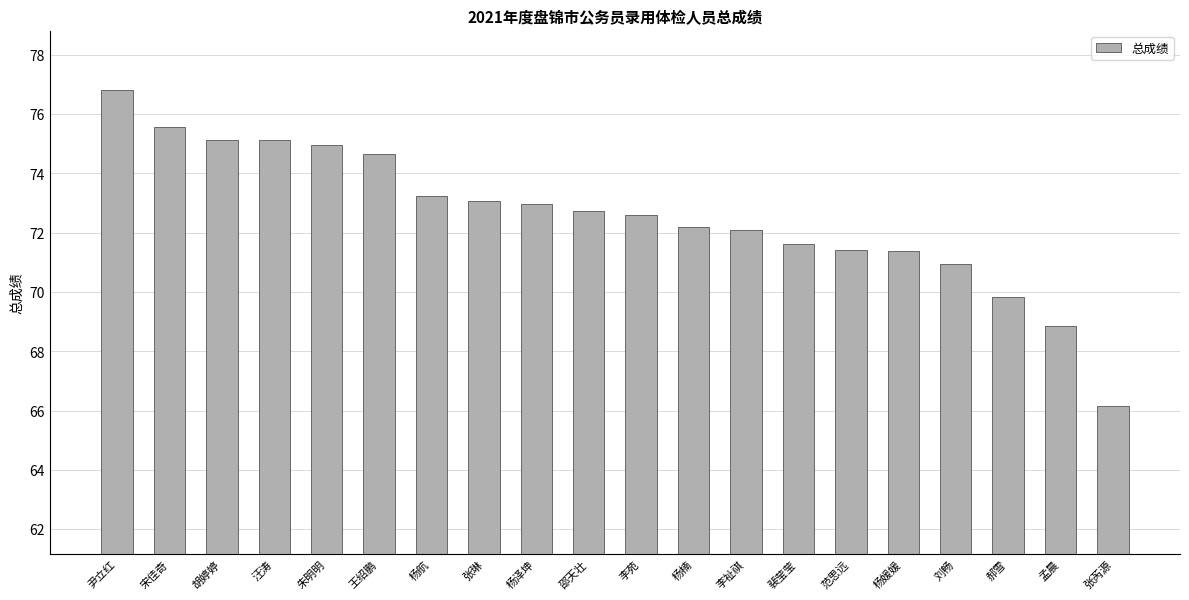

Reading right to left, list all the values displayed in this chart.

张芮源=66.2	孟晨=68.9	郝雪=69.8	刘畅=70.9	杨媛媛=71.4	范思远=71.4	裴莹莹=71.6	李祉祺=72.1	杨楠=72.2	李苑=72.6	邵天壮=72.7	杨泽坤=73.0	张琳=73.1	杨航=73.2	王绍鹏=74.6	朱明明=74.9	汪涛=75.1	胡婷婷=75.1	宋佳奇=75.6	尹立红=76.8